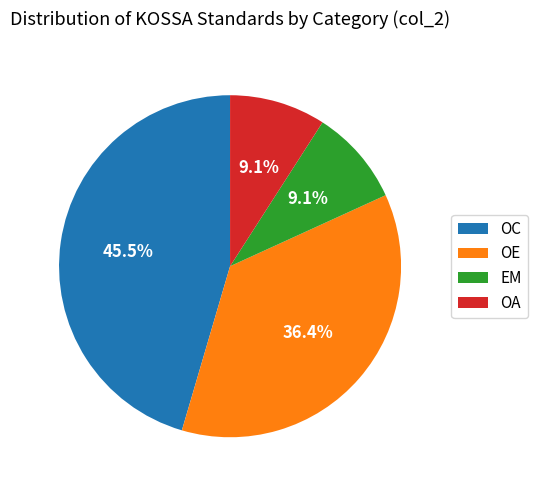

To the nearest percent, what portion does OA represent?

9%